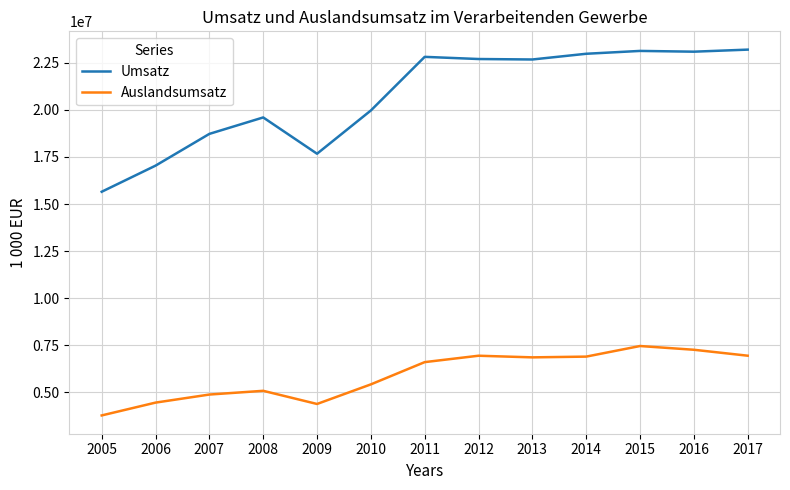

Which series has the widest spread of values?

Umsatz